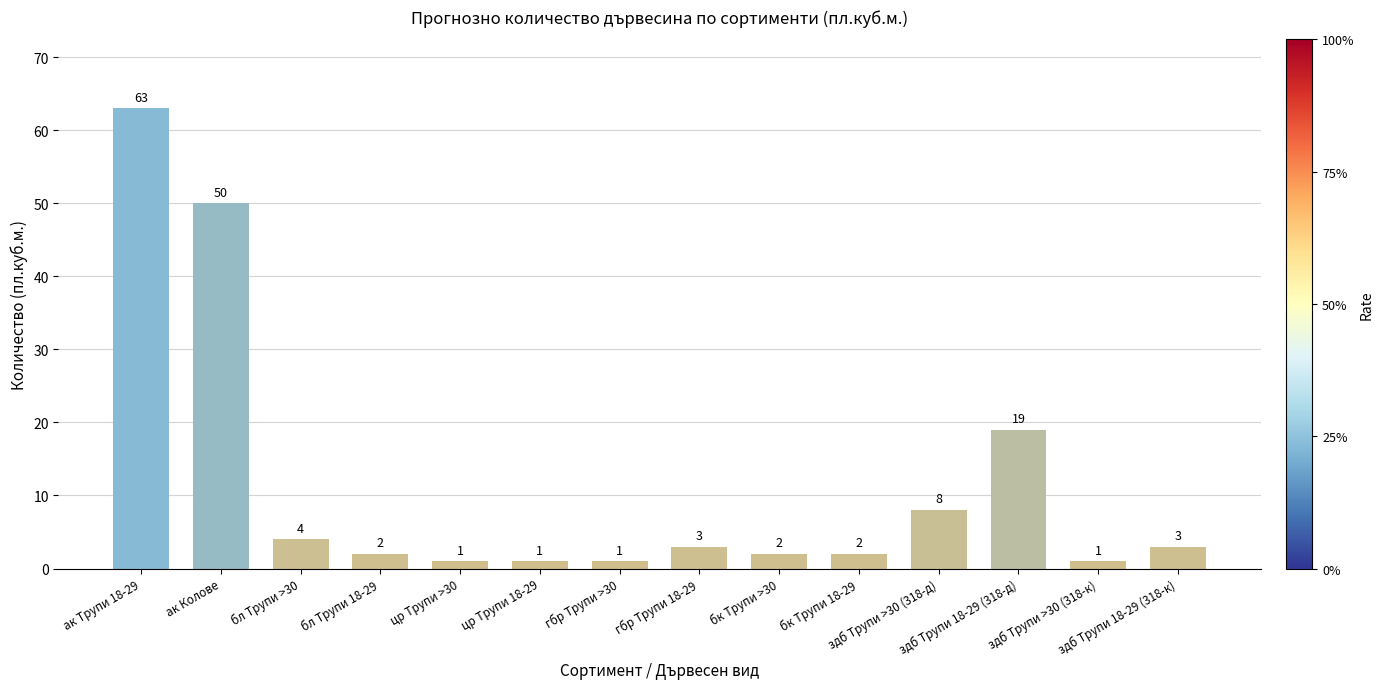

What is the greatest value displayed?

63